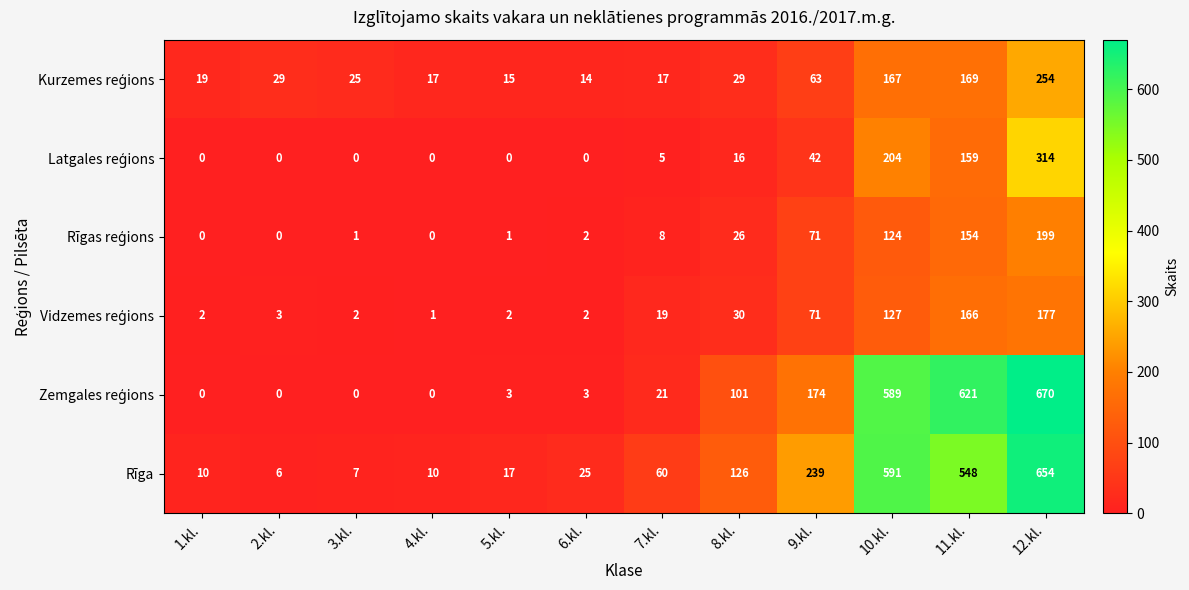

What is the average value of the Rīga series?

191